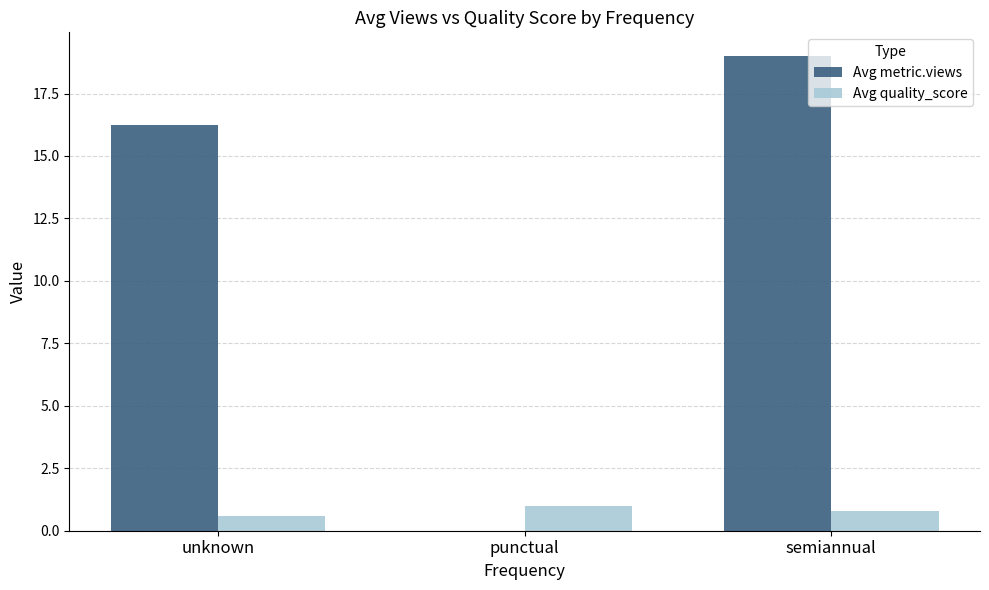

Which category has the highest value across all series?

semiannual